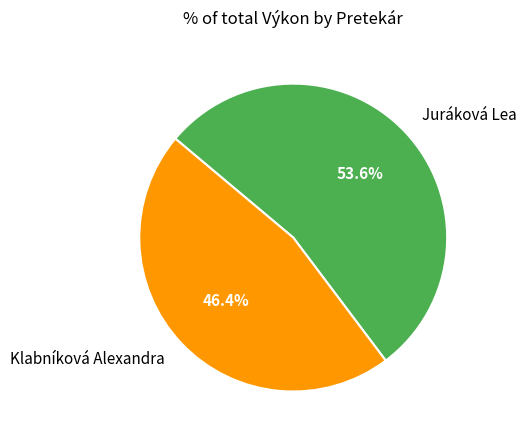

Approximately how many times larger is the value at Juráková Lea compared to Klabníková Alexandra?

1.2